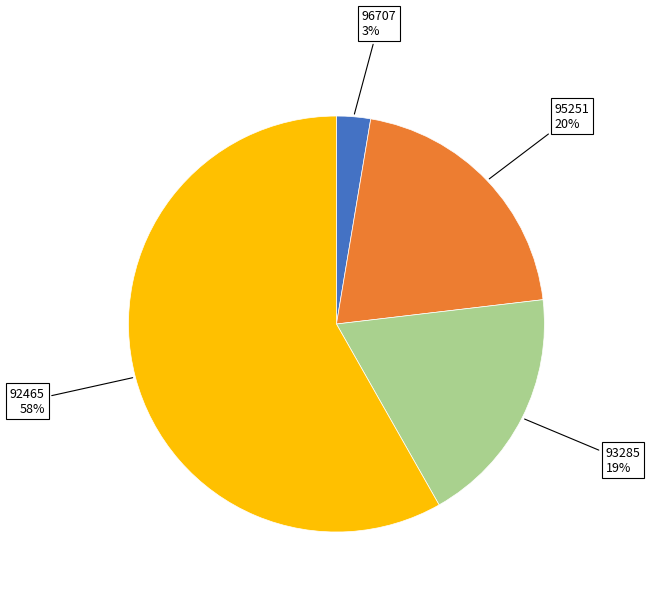

Does any single category account for the majority?

Yes